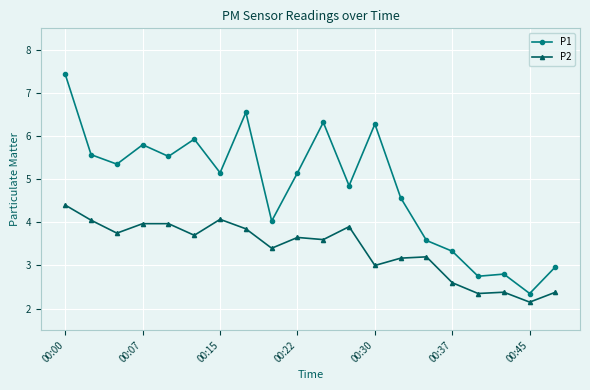

What is the value of the P2 point at the 17th from the left?

2.4